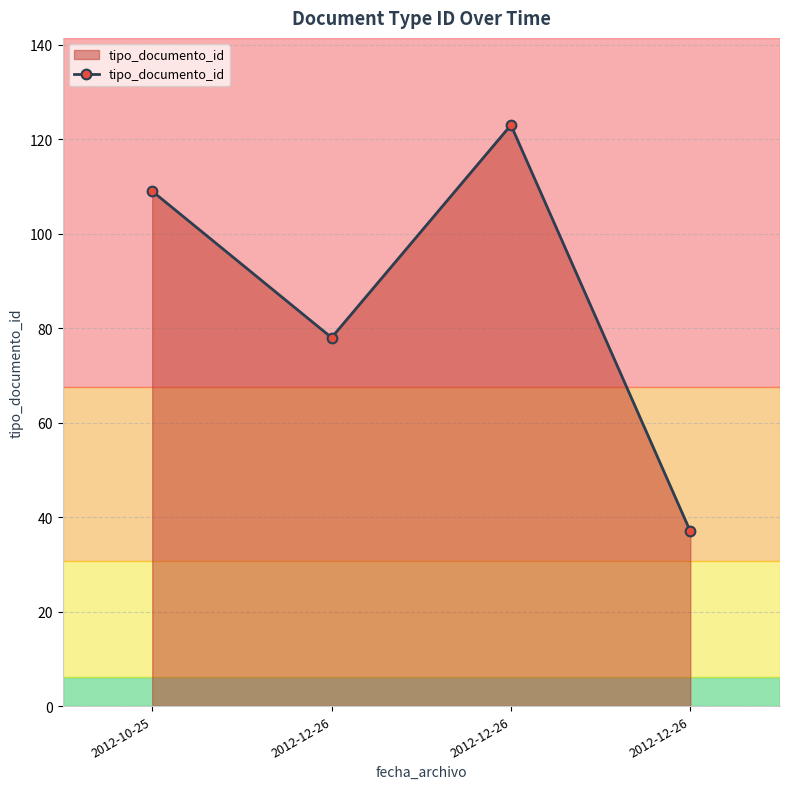

Between 2012-10-25 and 2012-12-26, which is larger?

2012-12-26